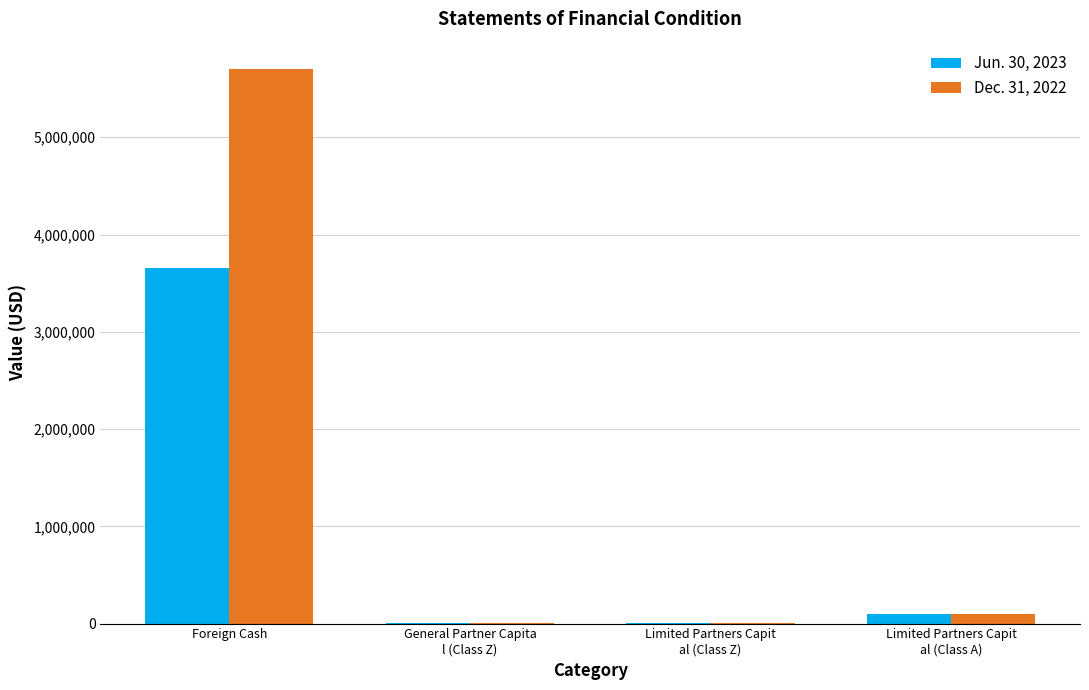

Is it true that Dec. 31, 2022 equals 5698305.0 at Foreign Cash?

True